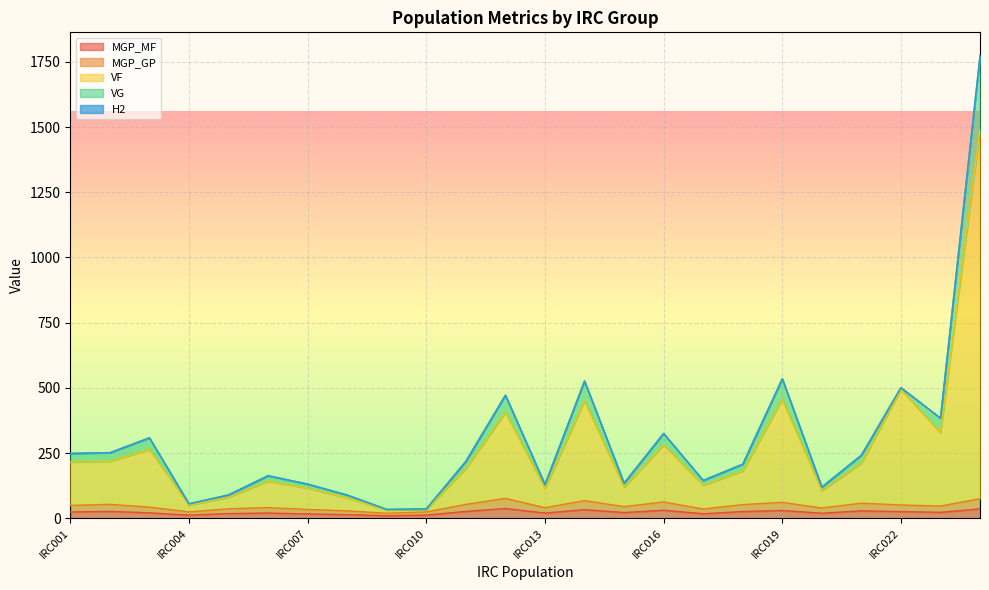

What is the value of the VF point at the 3rd from the left?

263.9